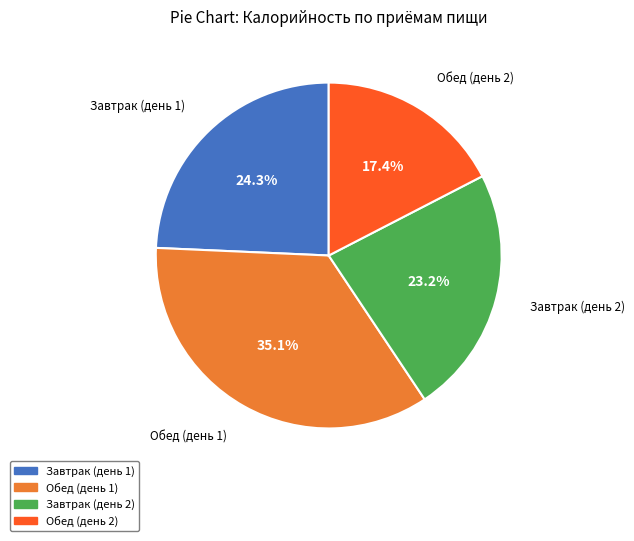

Which category has the smallest portion of the pie?

Обед (день 2)